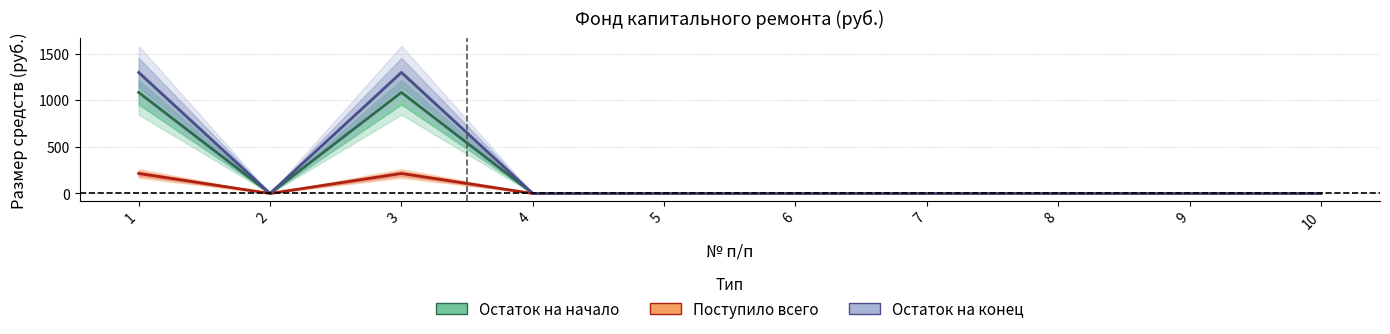

Reading left to right, what are all the values shown in this chart?

Остаток на начало: 1084.8	0.0	1084.8	0.0	0.0	0.0	0.0	0.0	0.0	0.0
Поступило всего: 214.1	0.0	214.1	0.0	0.0	0.0	0.0	0.0	0.0	0.0
Остаток на конец: 1298.9	0.0	1298.9	0.0	0.0	0.0	0.0	0.0	0.0	0.0